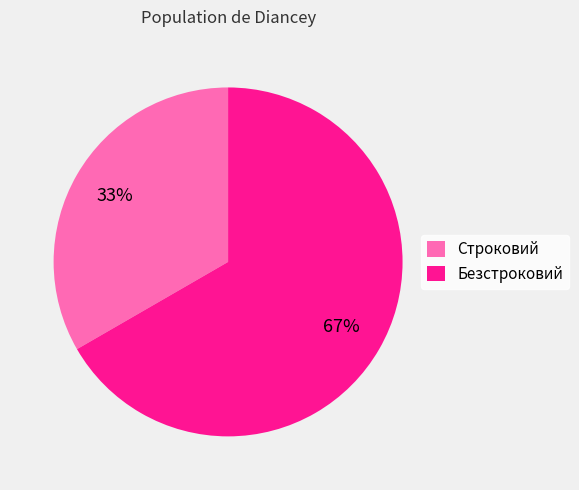

What is the majority slice?

Безстроковий